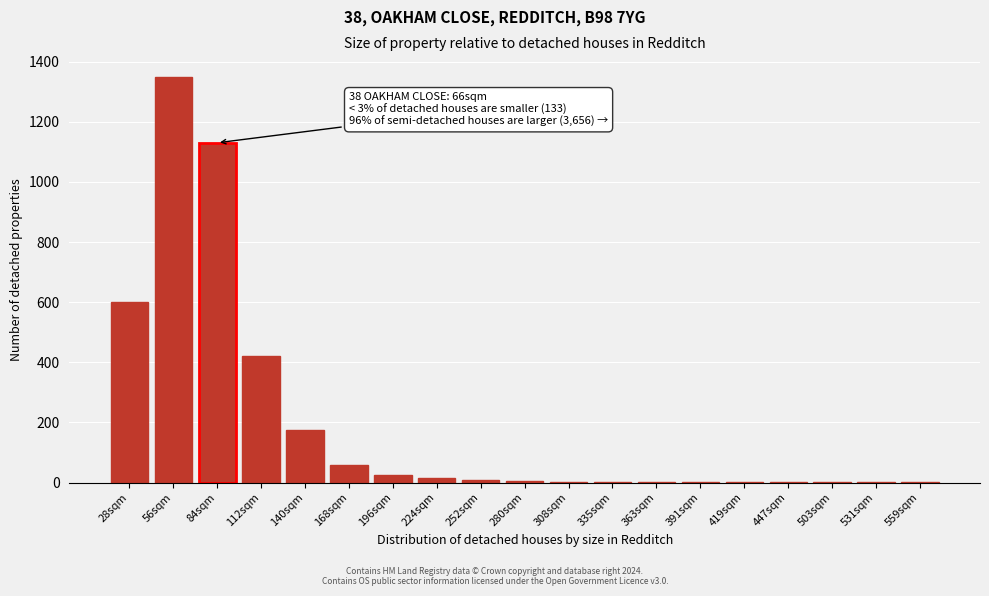

At which label is the value closest to 675?

28sqm